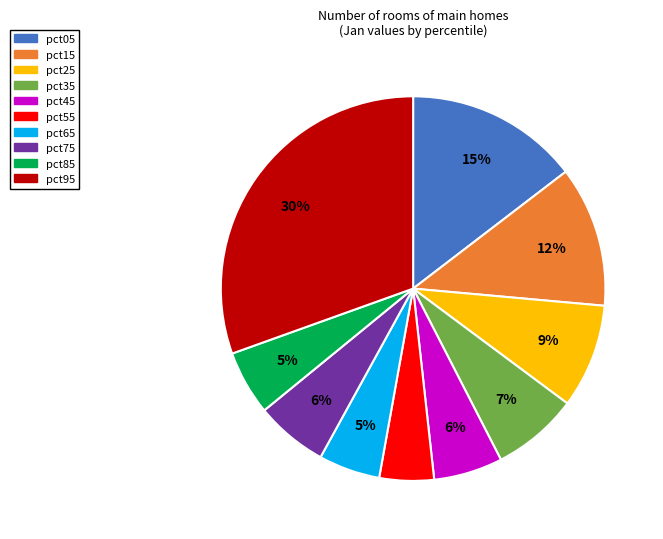

How many segments does this pie chart have?

10